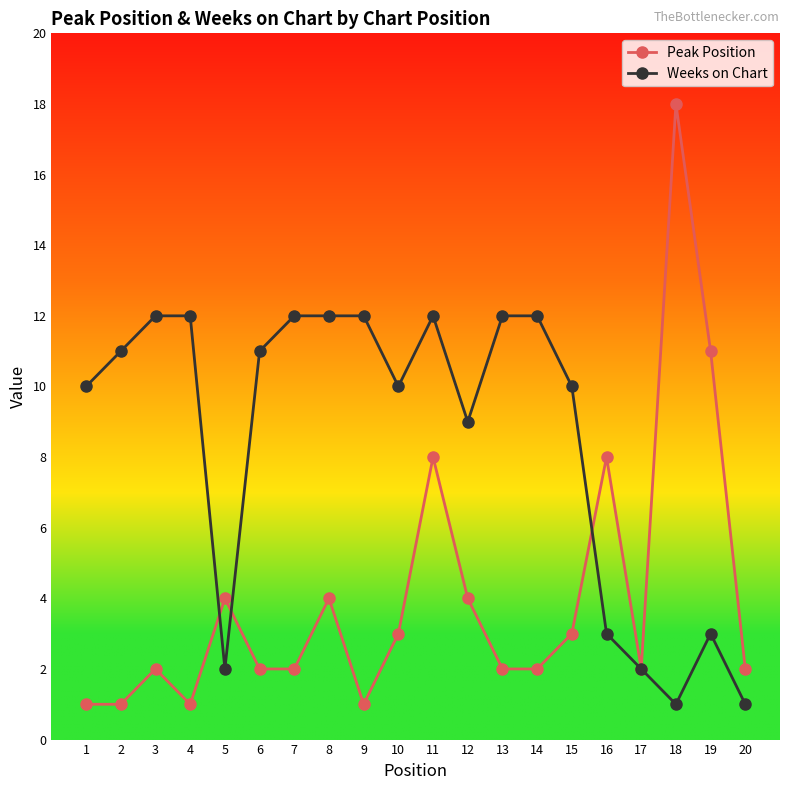

How many categories are shown in the chart?

20